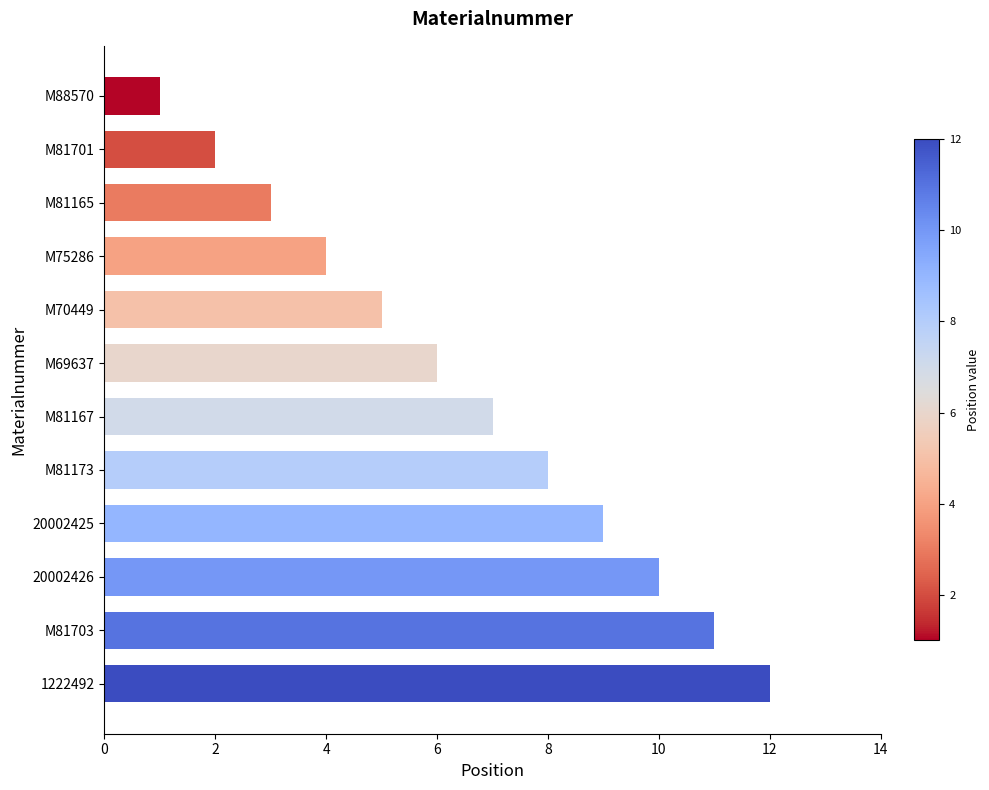

What is the difference between the second highest and minimum values?

10